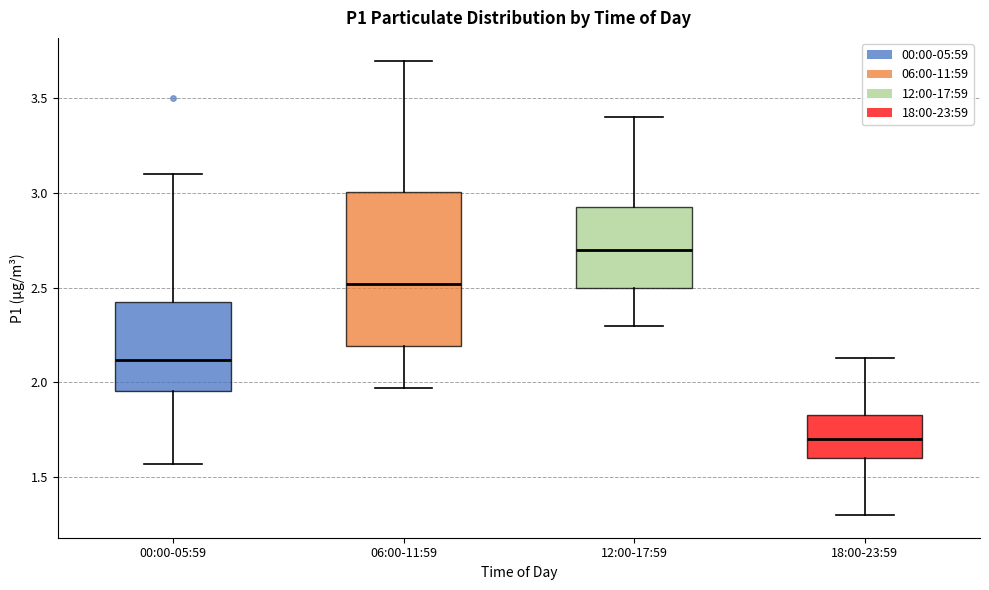

Reading left to right, read every box against the y-axis: the position of its median line, the range the box covers, and the ends of its whiskers. The values are not printed on the chart, so give them approximately, as read against the axis.

00:00-05:59: median 2.10, box 1.95 to 2.45, whiskers 1.55 to 3.10
06:00-11:59: median 2.50, box 2.20 to 3.00, whiskers 1.95 to 3.70
12:00-17:59: median 2.70, box 2.50 to 2.95, whiskers 2.30 to 3.40
18:00-23:59: median 1.70, box 1.60 to 1.85, whiskers 1.30 to 2.15